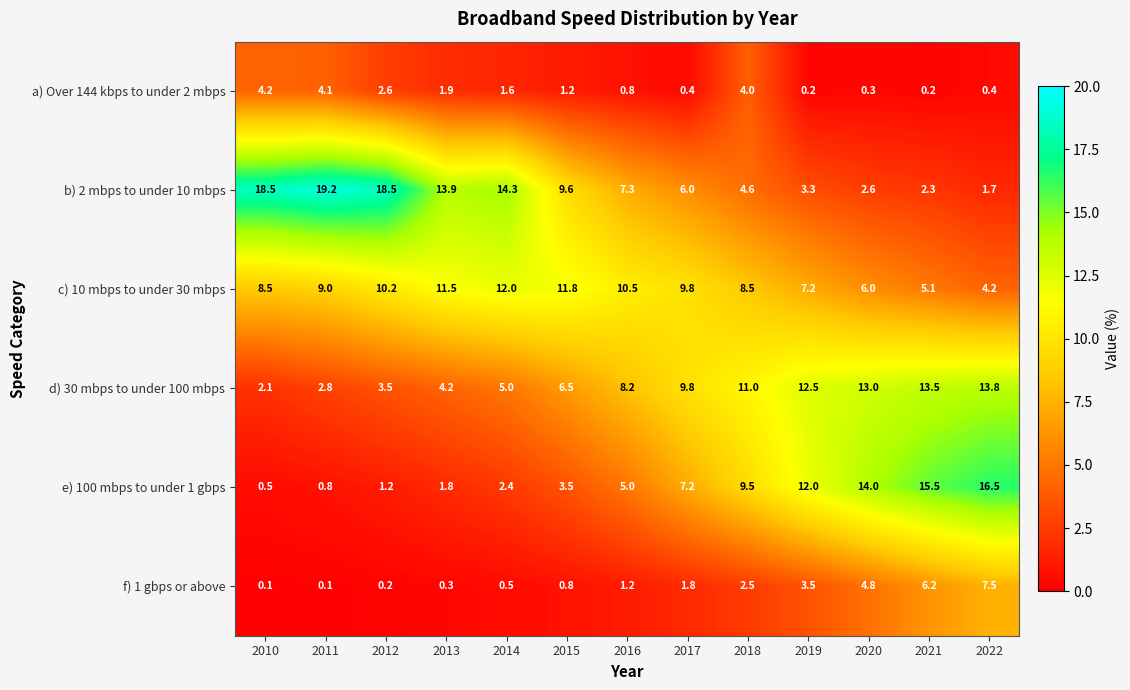

What is the greatest value displayed?

19.2